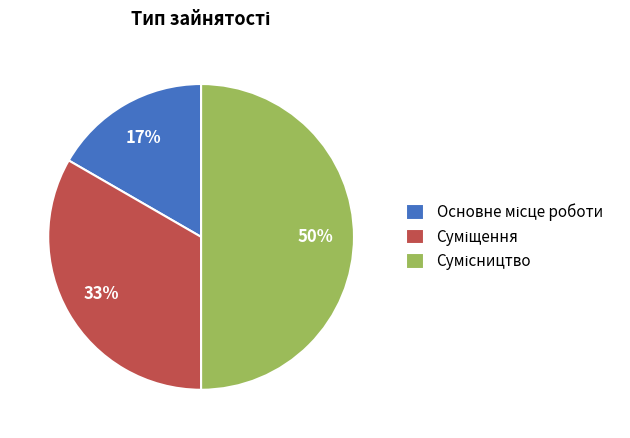

To the nearest percent, what is the difference between the largest and smallest slice percentages?

33%